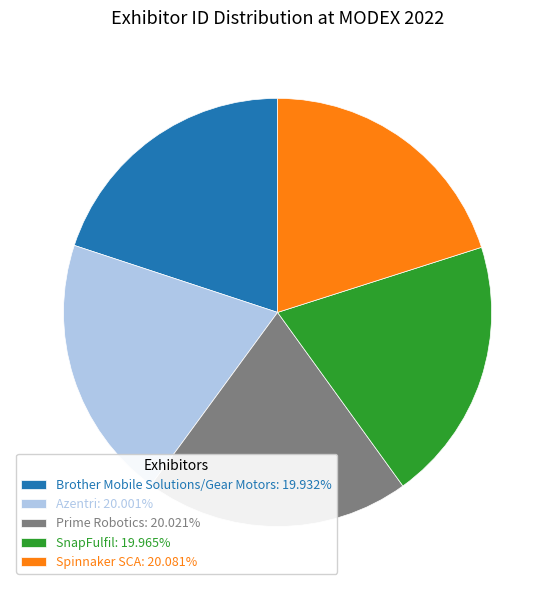

Is it true that Prime Robotics is 20% of the pie?

True